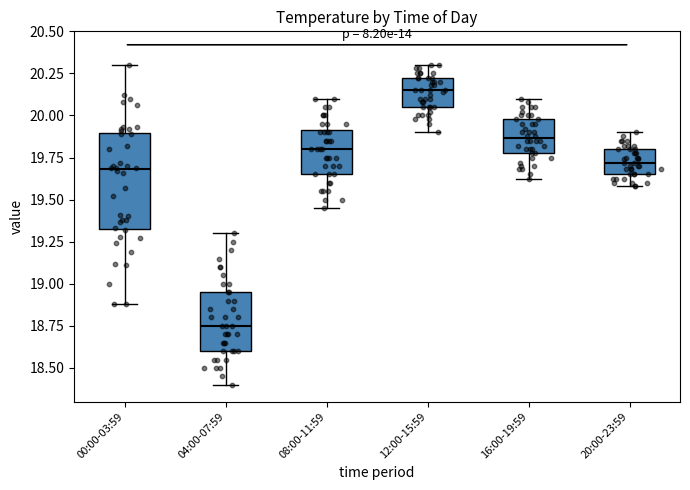

Reading left to right, transcribe this box plot: for each box, give where its median line is, the range the box spans, and where its two whiskers end, as read against the y-axis. The values are not printed on the chart, so give them approximately, as read against the axis.

00:00-03:59: median 19.70, box 19.35 to 19.90, whiskers 18.90 to 20.30
04:00-07:59: median 18.75, box 18.60 to 18.95, whiskers 18.40 to 19.30
08:00-11:59: median 19.80, box 19.65 to 19.90, whiskers 19.45 to 20.10
12:00-15:59: median 20.15, box 20.05 to 20.20, whiskers 19.90 to 20.30
16:00-19:59: median 19.85, box 19.80 to 20.00, whiskers 19.60 to 20.10
20:00-23:59: median 19.70, box 19.65 to 19.80, whiskers 19.60 to 19.90